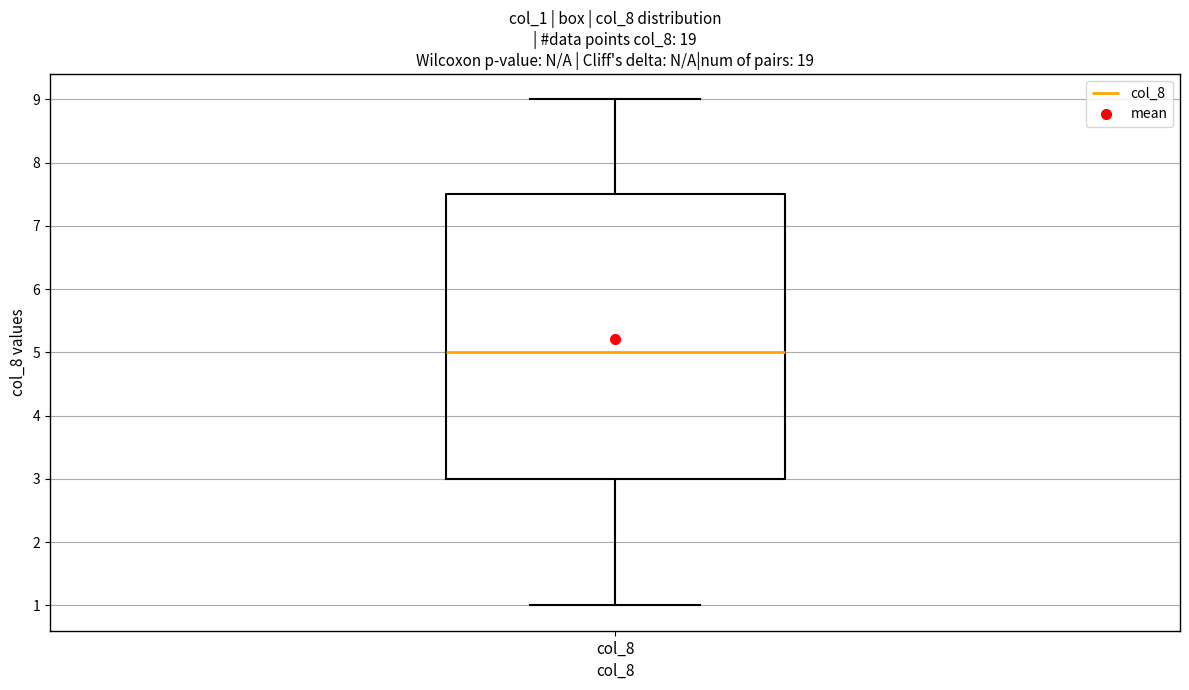

Transcribe this box plot: give where the median line is, the range the box spans, and where the two whiskers end, as read against the y-axis. The values are not printed on the chart, so give them approximately, as read against the axis.

median 5.0, box 3.0 to 7.5, whiskers 1.0 to 9.0